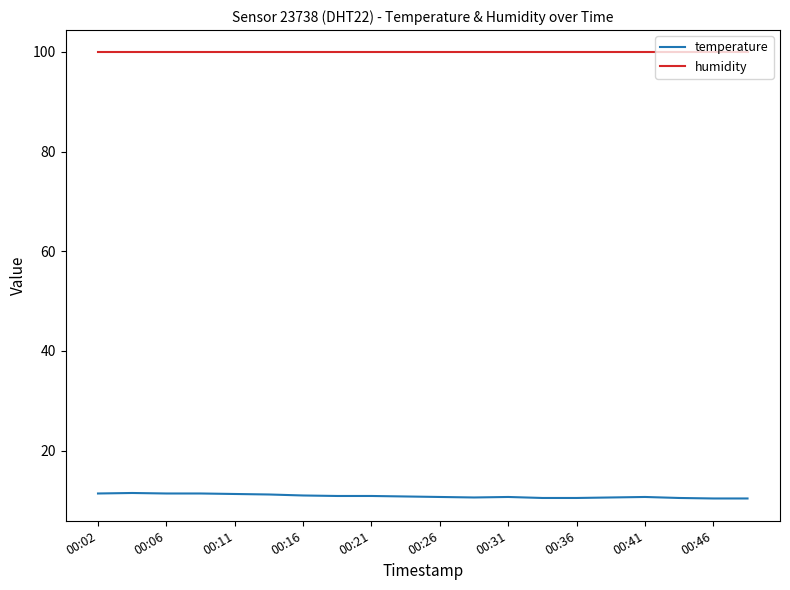

What is the minimum value for humidity?

99.9